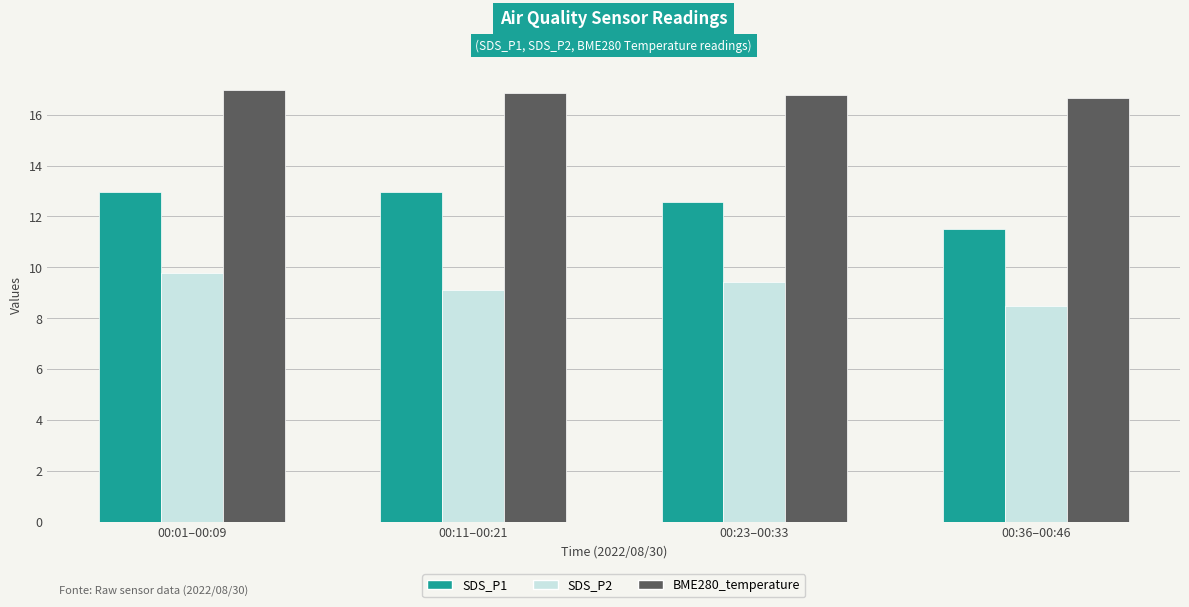

At which label does SDS_P1 first exceed 12?

00:01–00:09